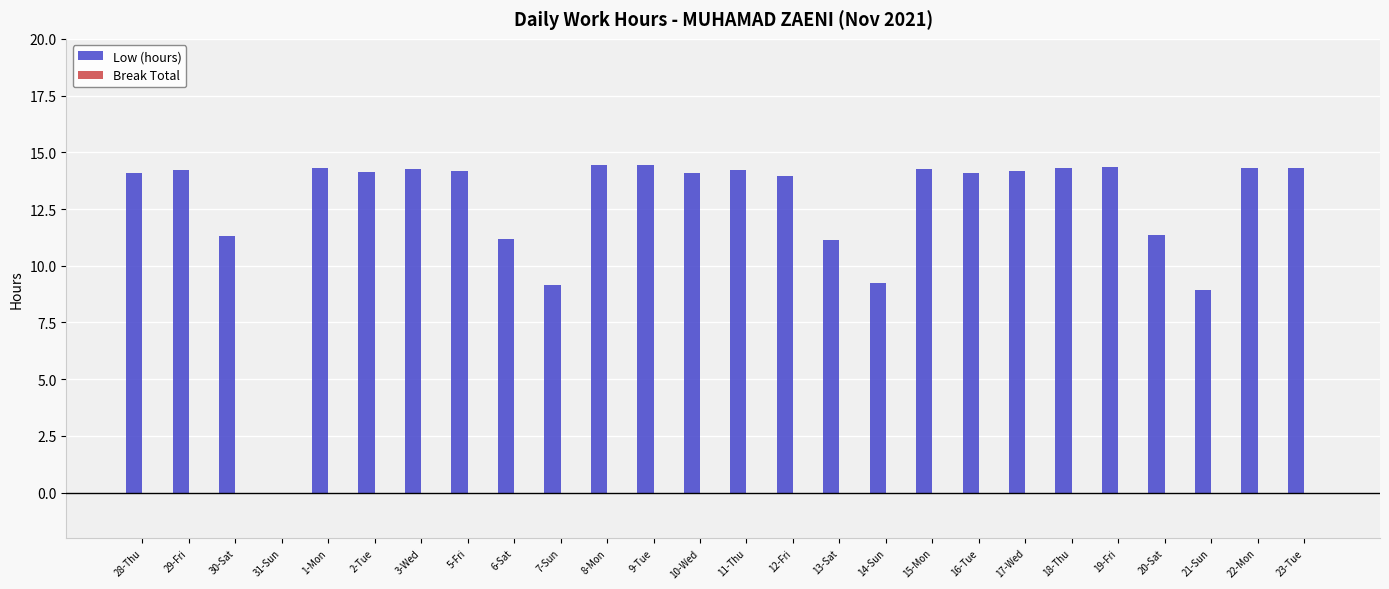

Is it true that the value at 13-Sat is 18.1?

False